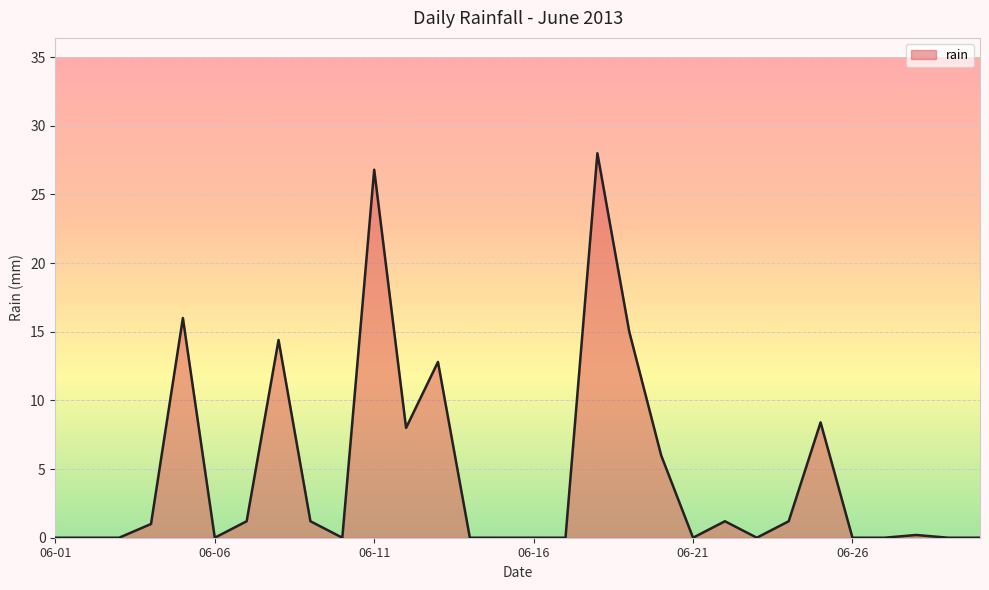

What is the difference between the maximum and minimum values?

28.0